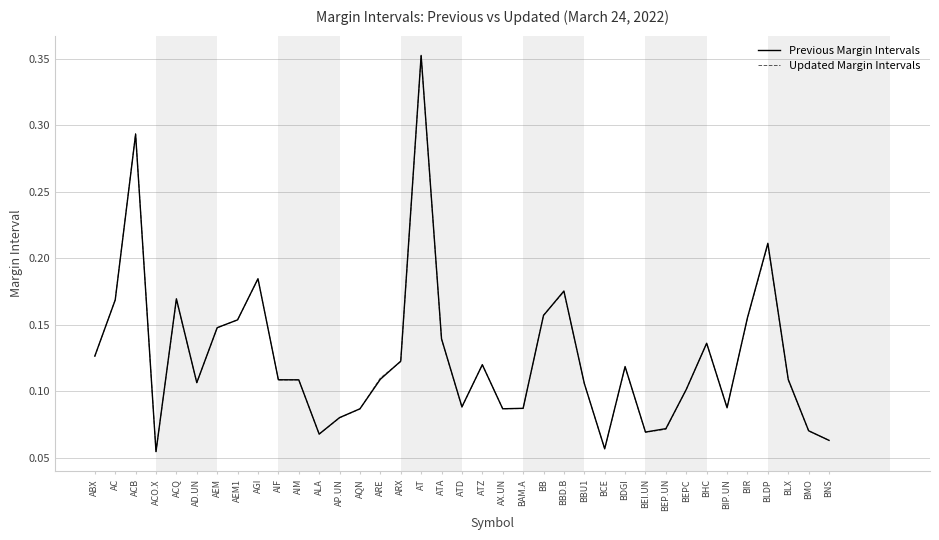

At which category is the sum across all series the highest?

AT